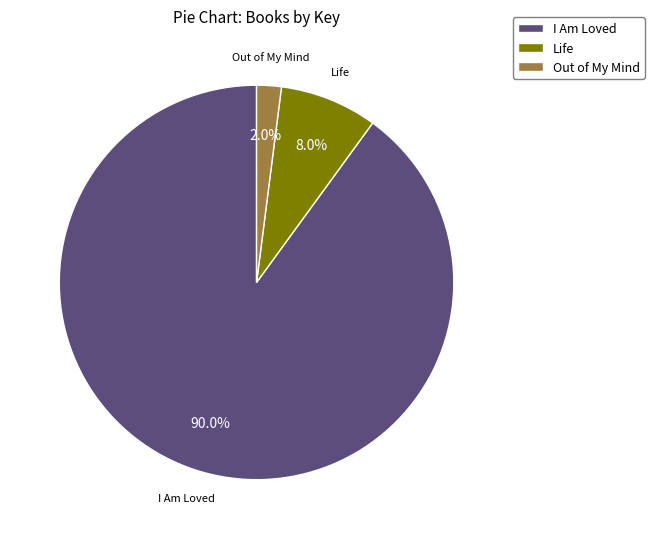

To the nearest percent, what portion does I Am Loved represent?

90%